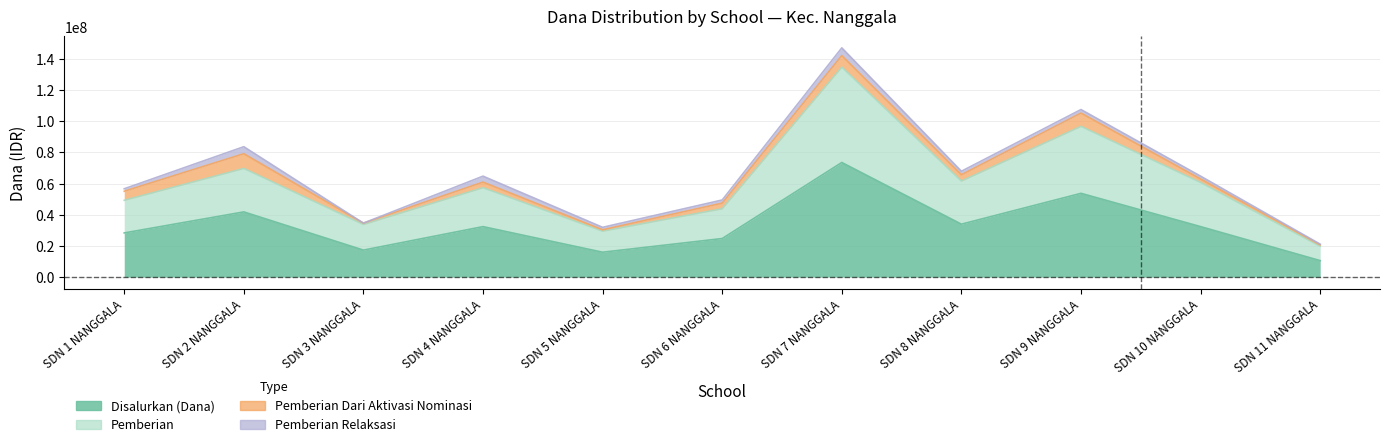

At which label is Disalurkan (Dana) closest to 42075000?

SDN 2 NANGGALA